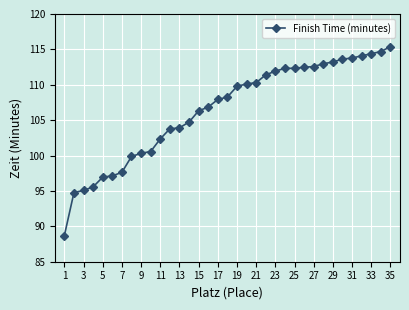

What is the difference between the maximum and minimum values?

26.7